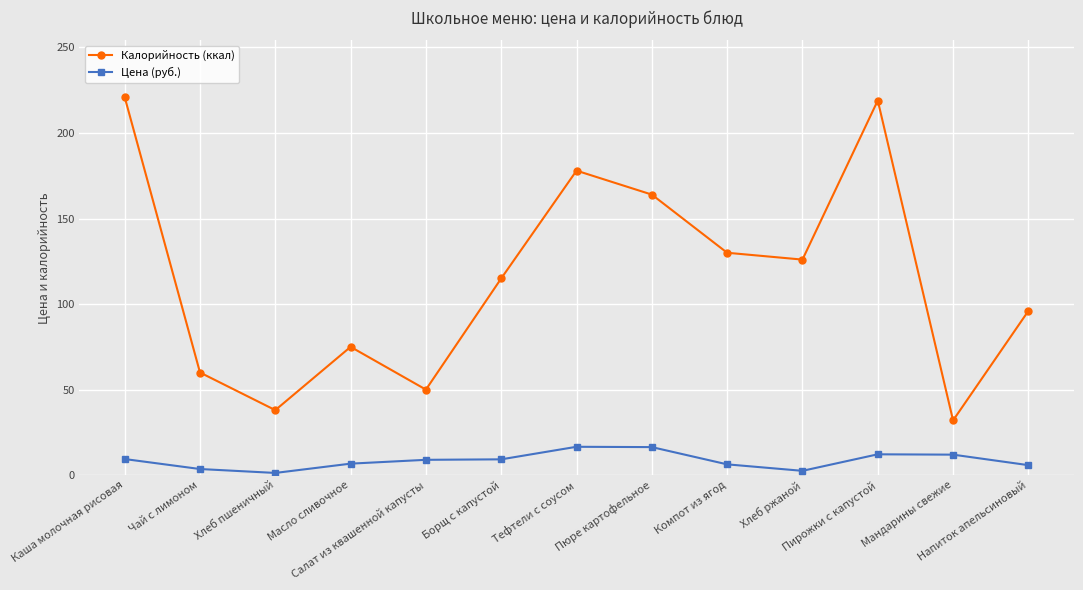

What is the difference between the second highest and minimum values in the Калорийность (ккал) series?

187.0